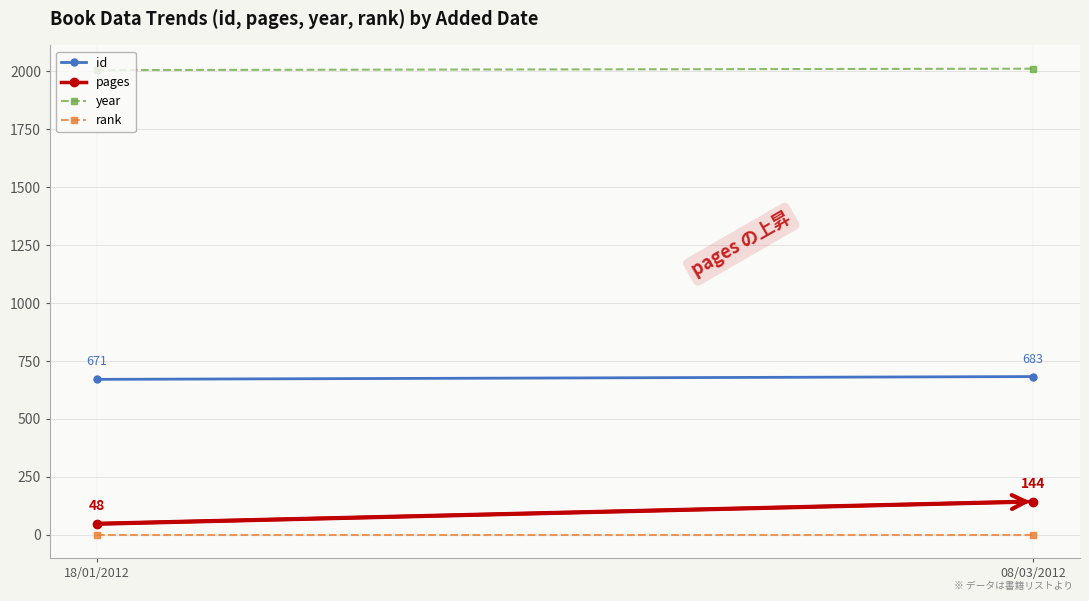

Which series has the widest spread of values?

pages